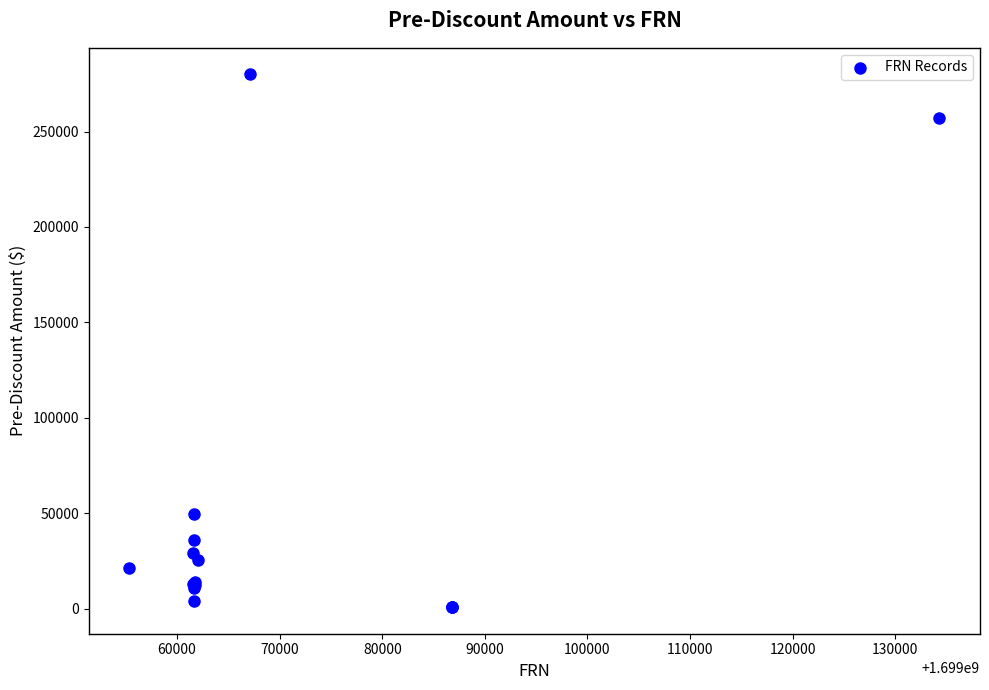

What Y value in the scatter plot is closest to 140367?

49800.0